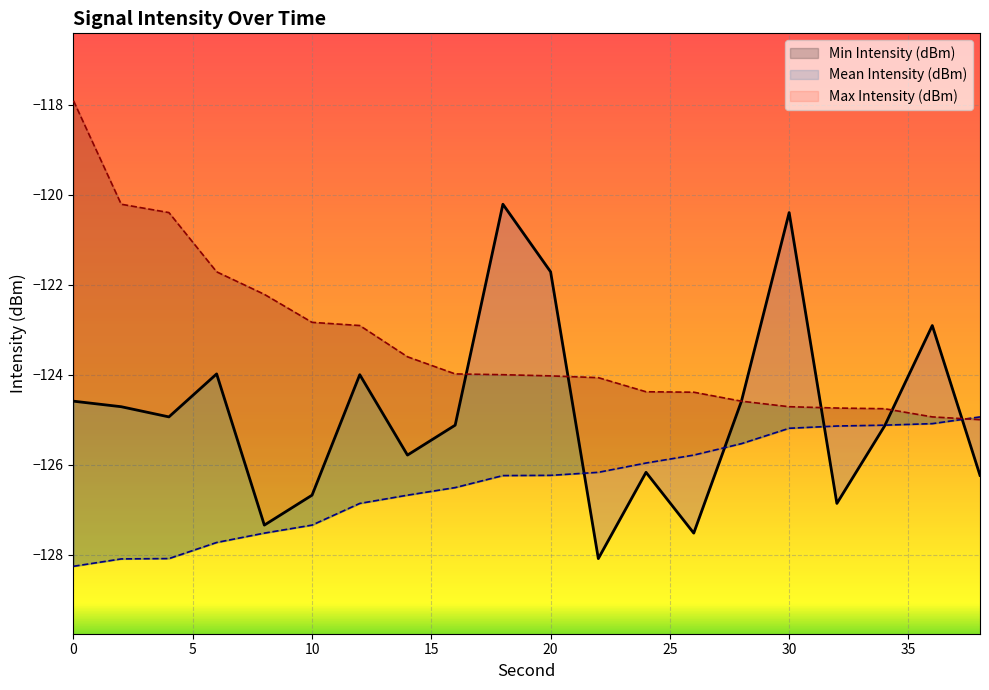

How many lines are shown in the chart?

3